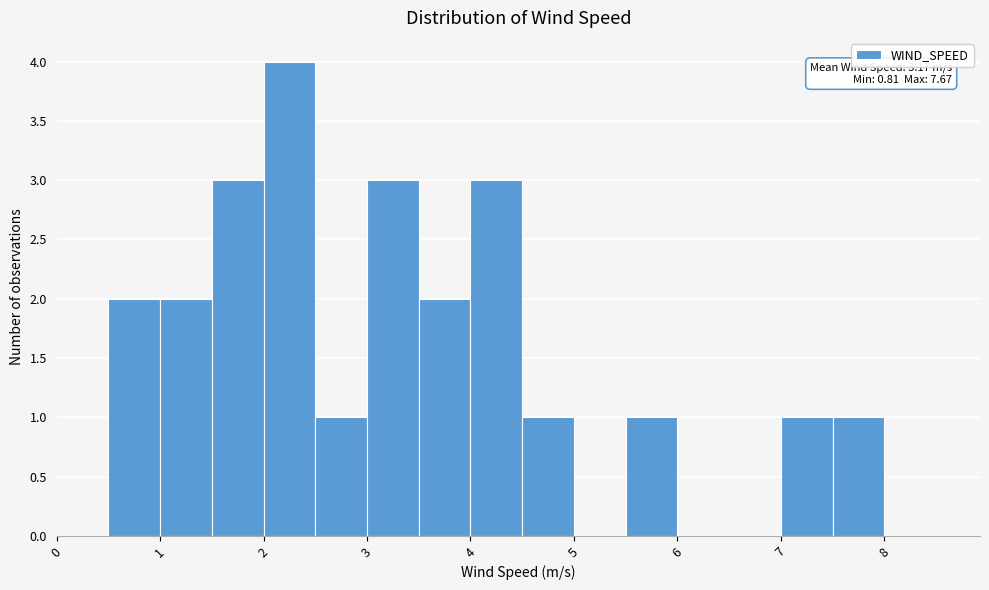

Which range on the x-axis has the tallest bar?

2.0 to 2.5